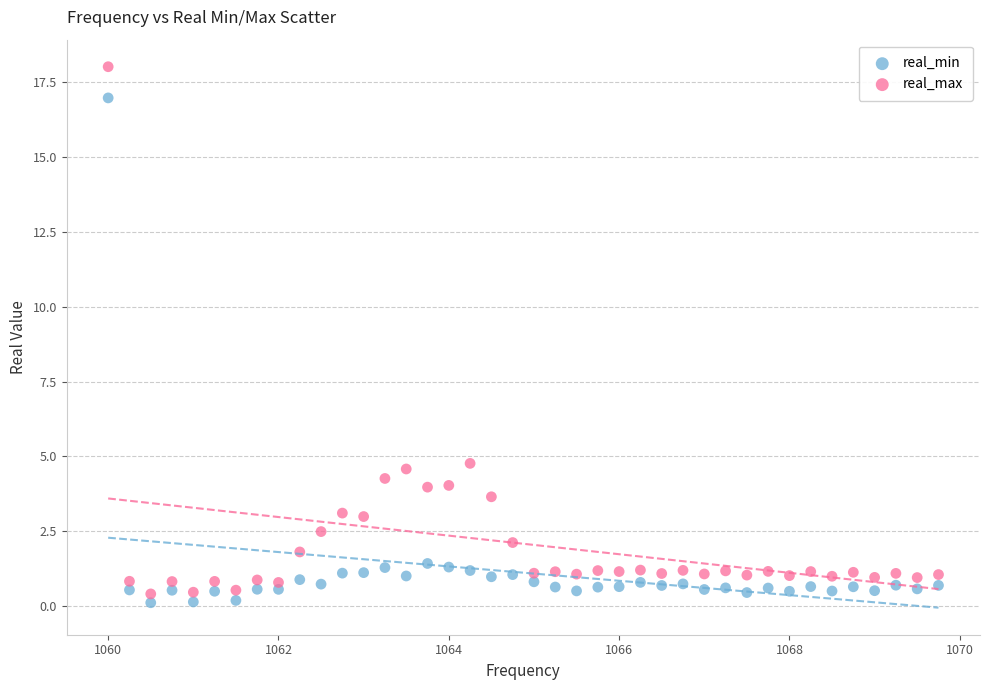

What is the X range (max minus min) for the scatter plot?

9.8